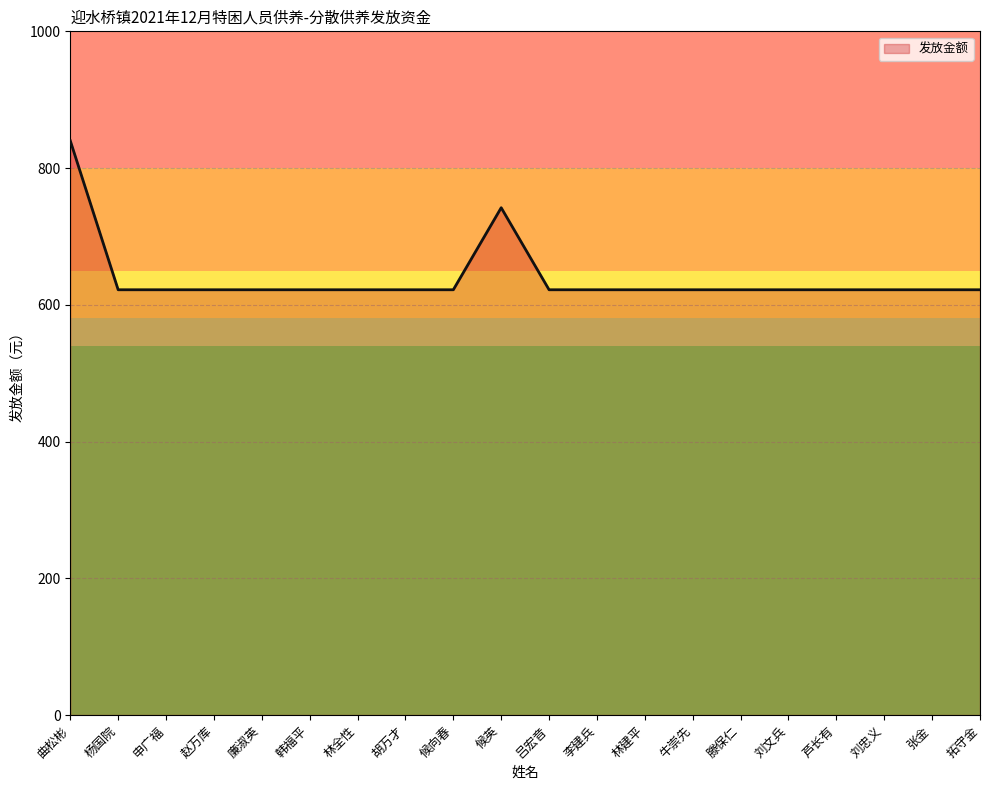

What position from the right is 吕宏音?

10